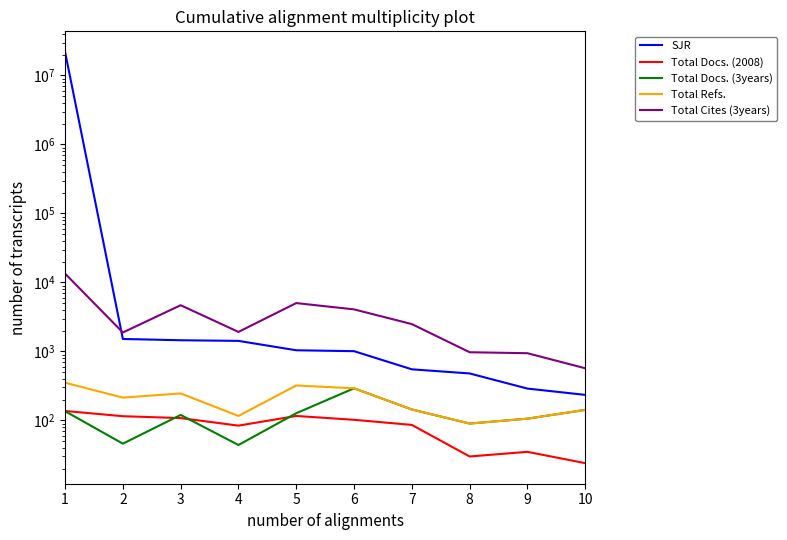

True or false: Total Refs. and SJR intersect in this chart.

False